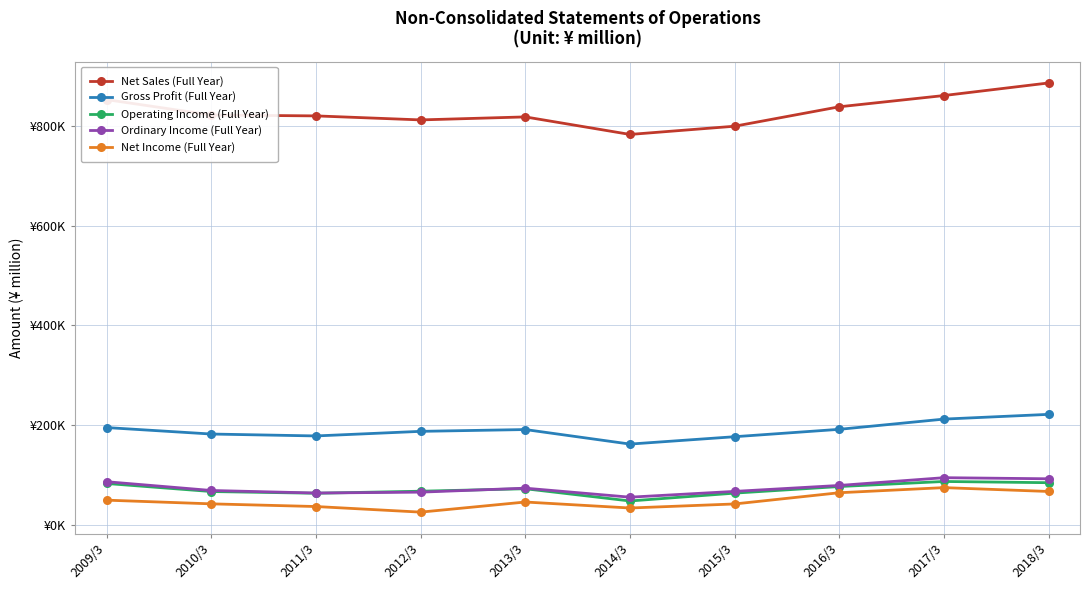

True or false: Net Sales (Full Year) has more than 0 interior local peaks.

True